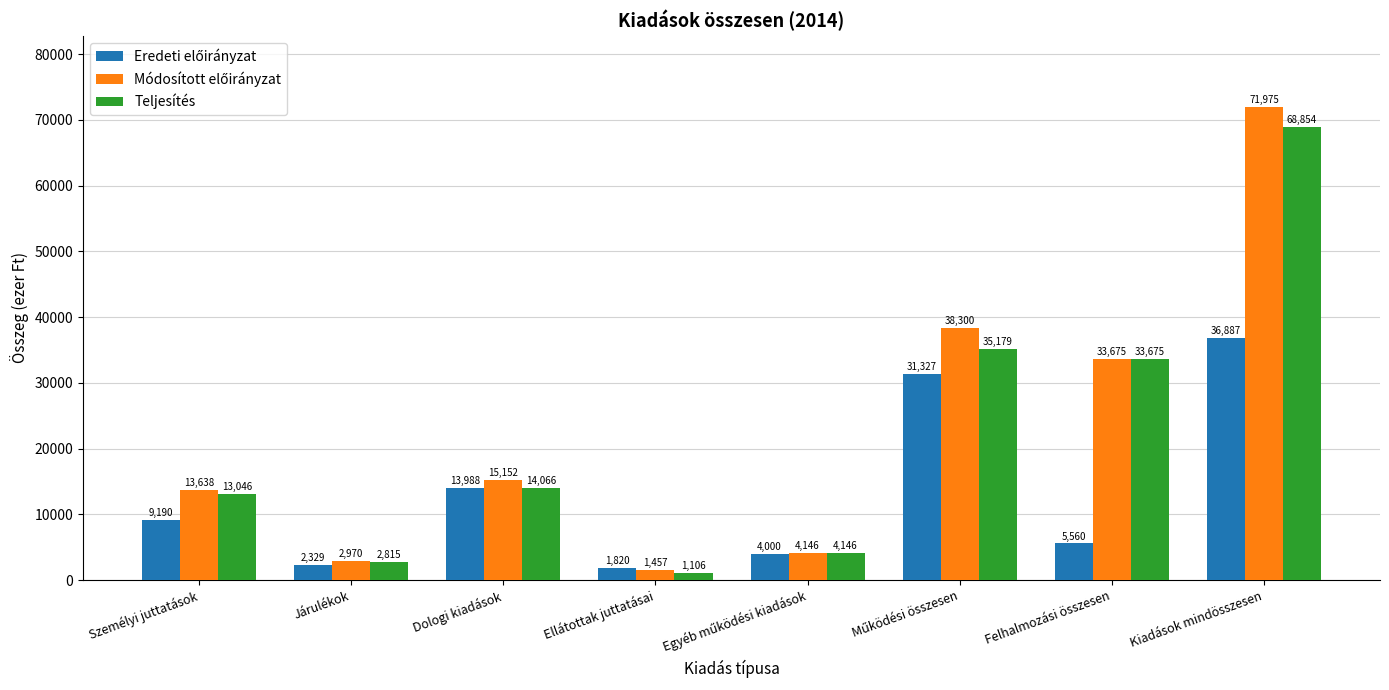

The Teljesítés series shows 14066 at Dologi kiadások. True or false?

True